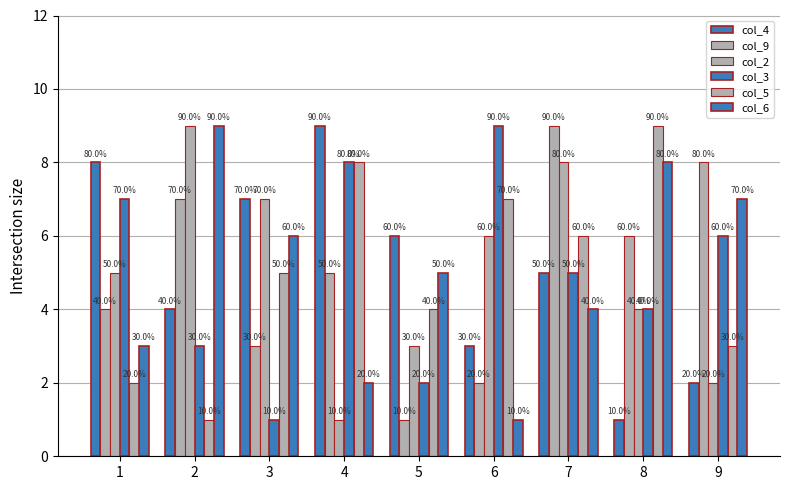

At how many categories does at least one series exceed 3?

9